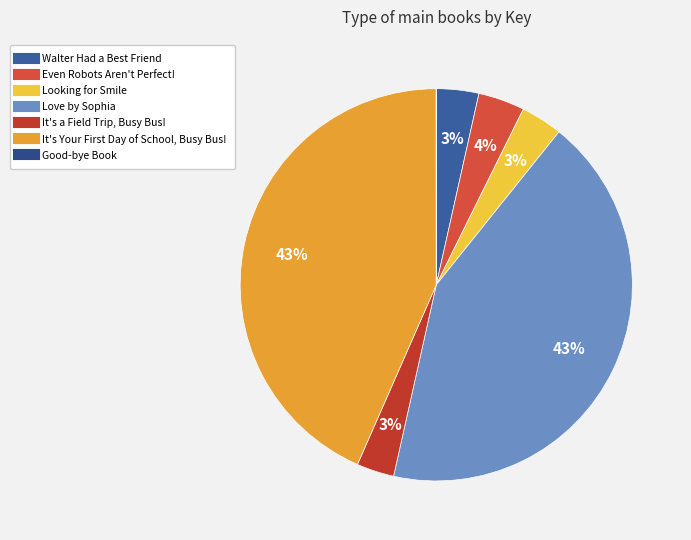

How many segments does this pie chart have?

7